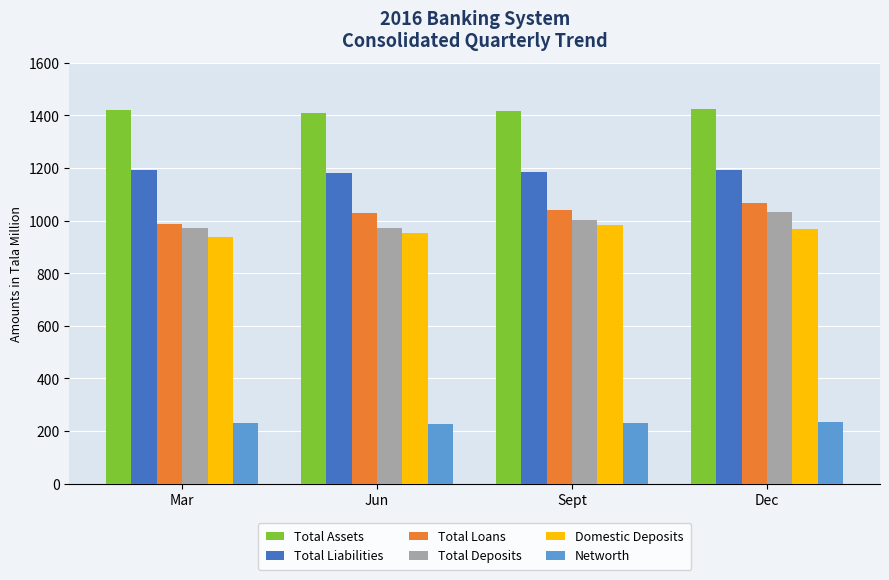

Where does the Total Deposits series first go above 1002?

Sept